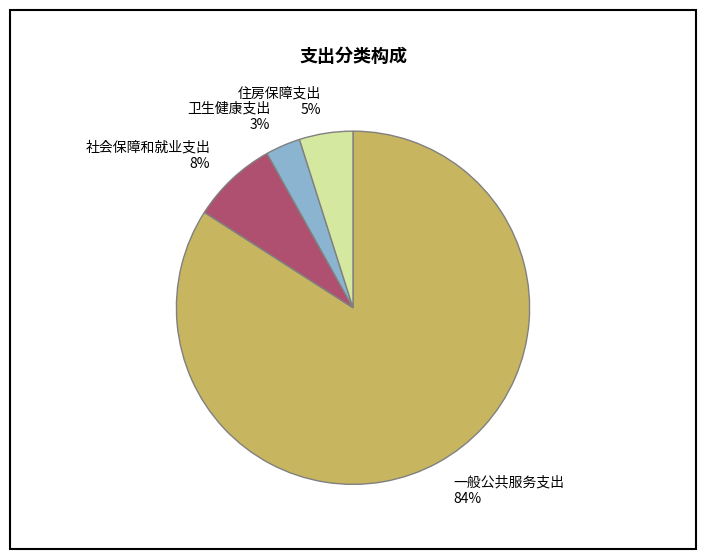

Which has a higher value, 住房保障支出 or 卫生健康支出?

住房保障支出